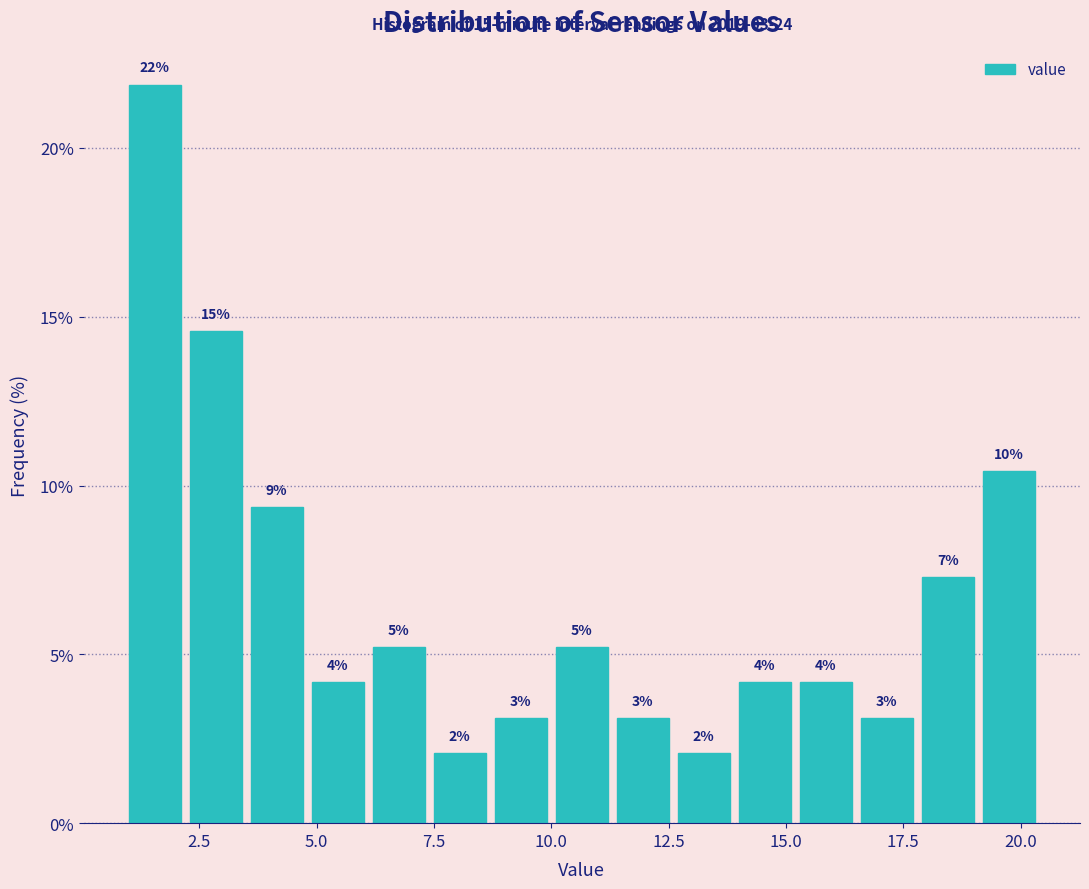

Around what value on the x-axis is the tallest bar? Give the approximate position of its centre, as read against the axis.

1.5